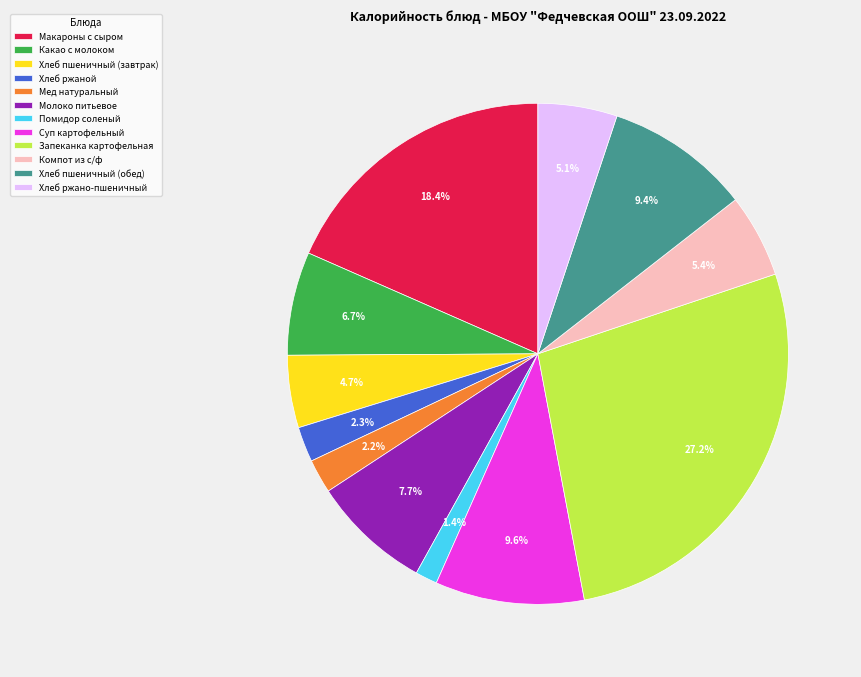

Is Хлеб пшеничный (обед) the majority of the pie?

No